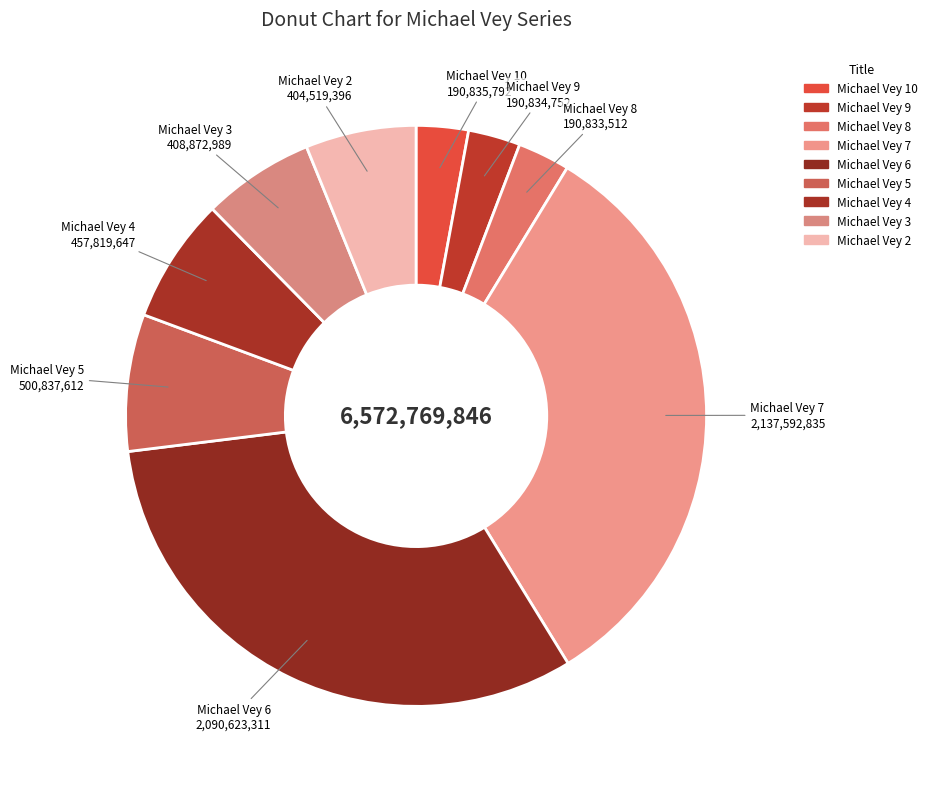

The Michael Vey 6 slice represents 20% of the pie. True or false?

False